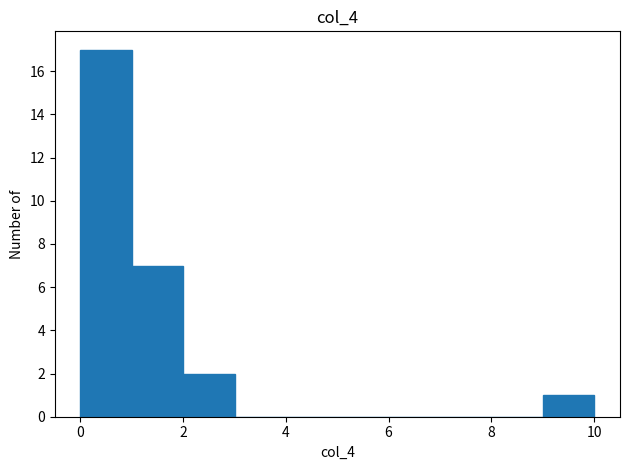

Reading left to right, transcribe this chart: for each bar, give the range it covers on the x-axis and its height. Neither the bar edges nor the heights are printed on the chart, so give them approximately, as read against the axes.

0 to 1: 17
1 to 2: 7
2 to 3: 2
3 to 4: 0
4 to 5: 0
5 to 6: 0
6 to 7: 0
7 to 8: 0
8 to 9: 0
9 to 10: 1